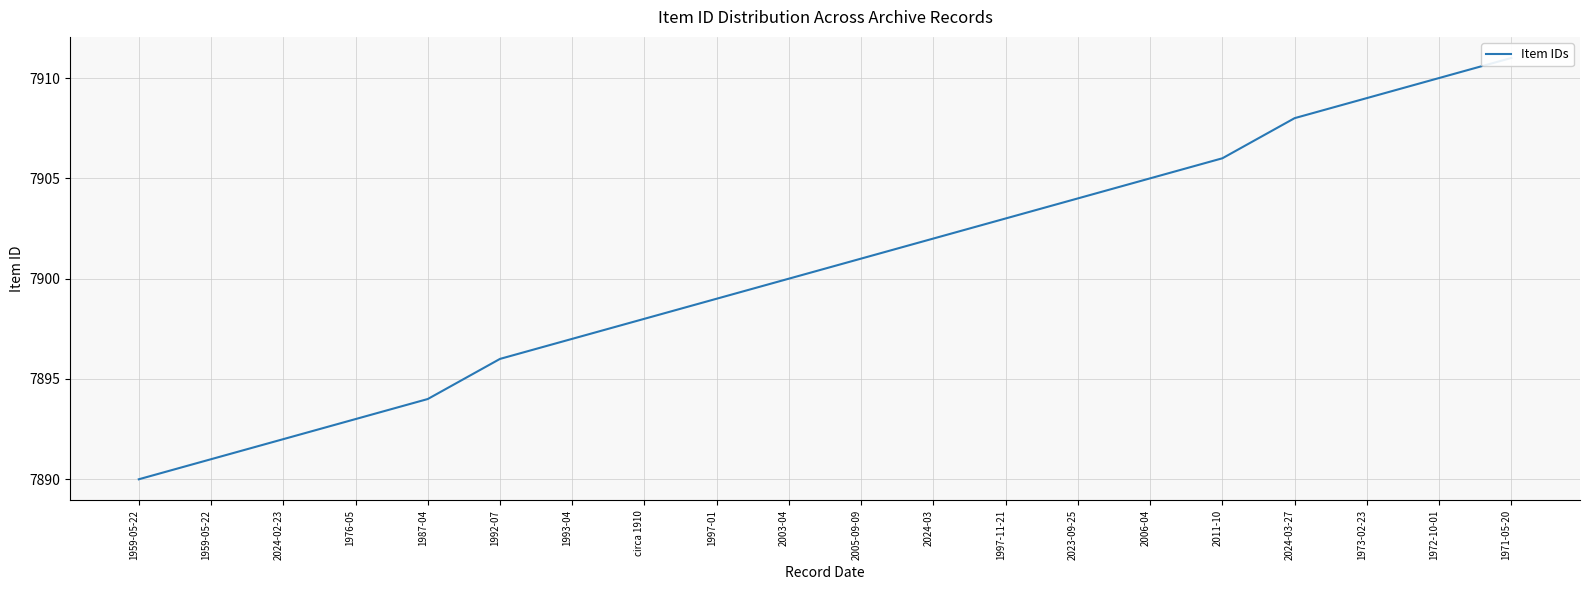

What is the change in value from 1976-05 to 2011-10?

+13